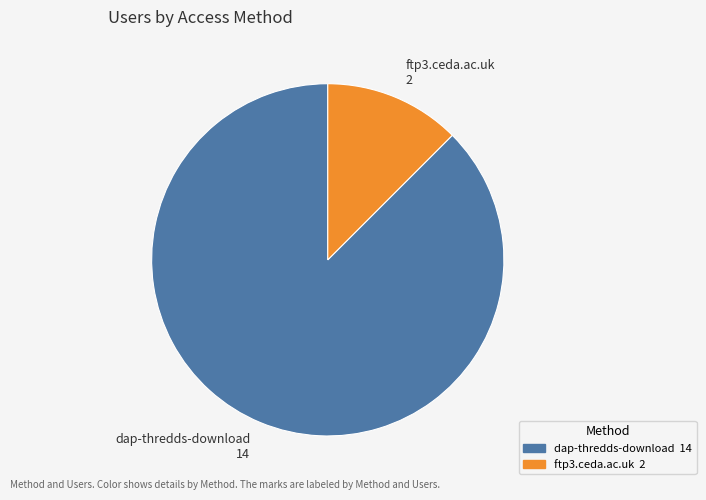

Which has a higher value, ftp3.ceda.ac.uk 2 or dap-thredds-download 14?

dap-thredds-download 14